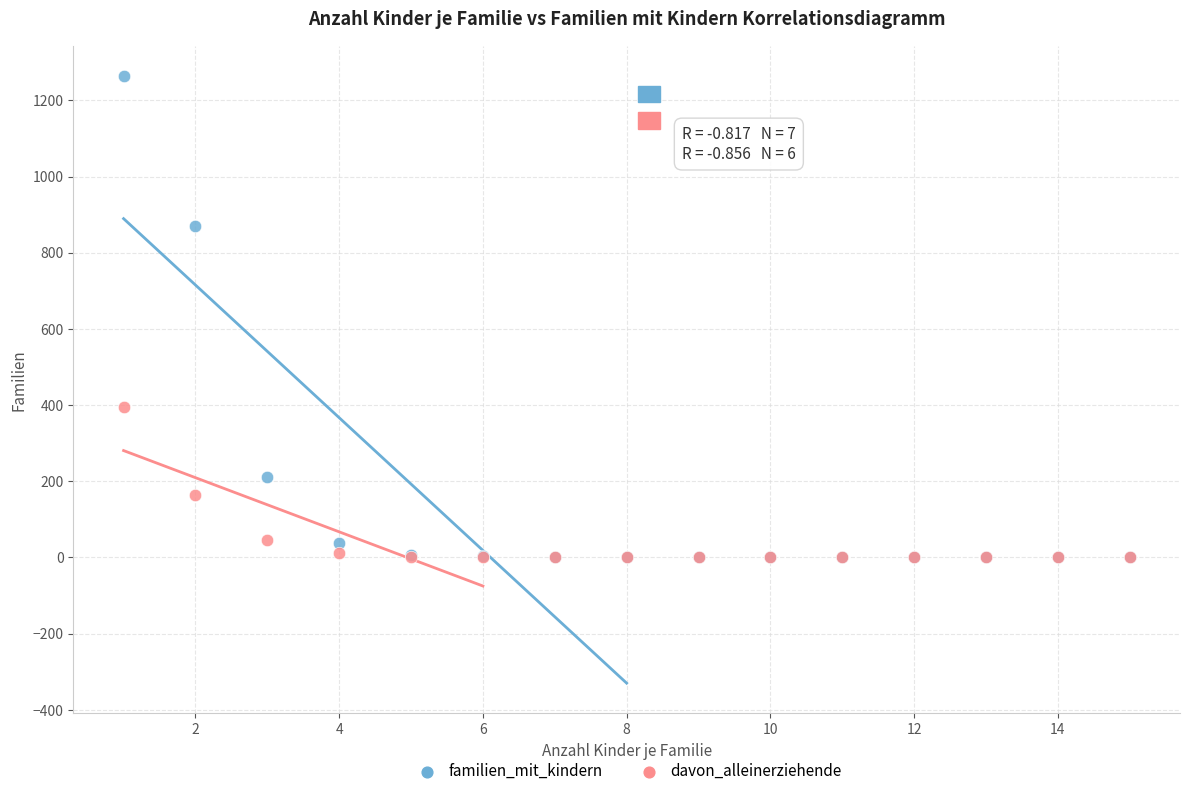

Which series contains the highest Y value?

familien_mit_kindern